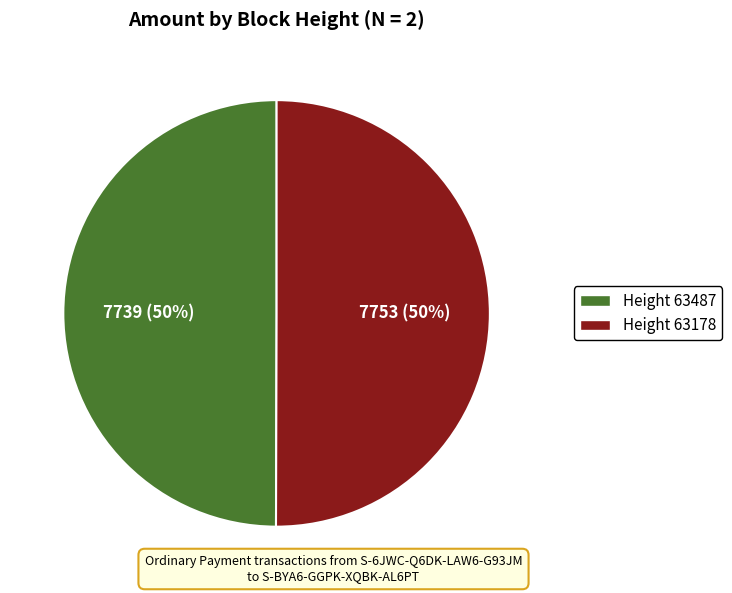

To the nearest percent, what portion does Height 63487 represent?

50%